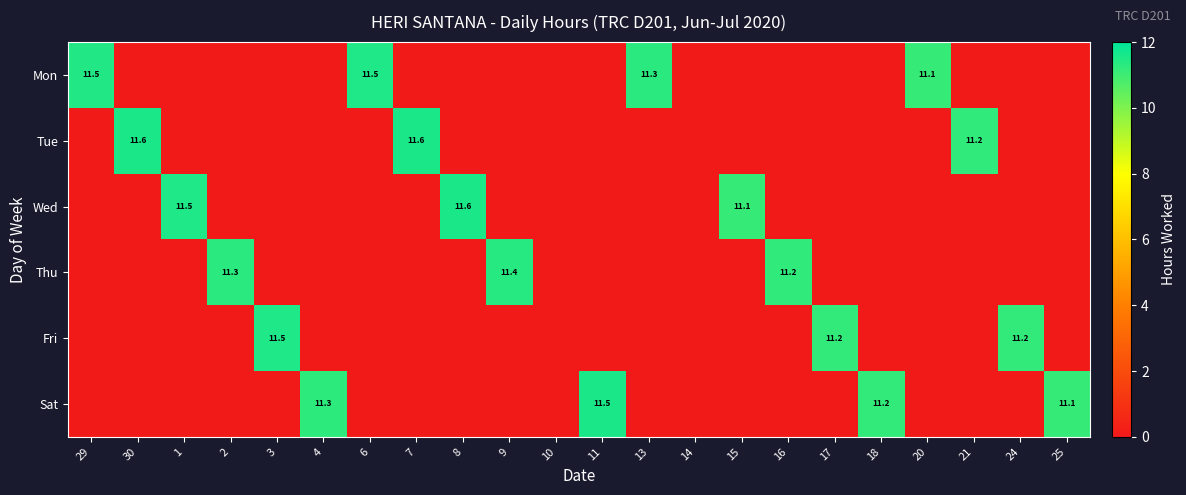

How many series are shown in this chart?

6